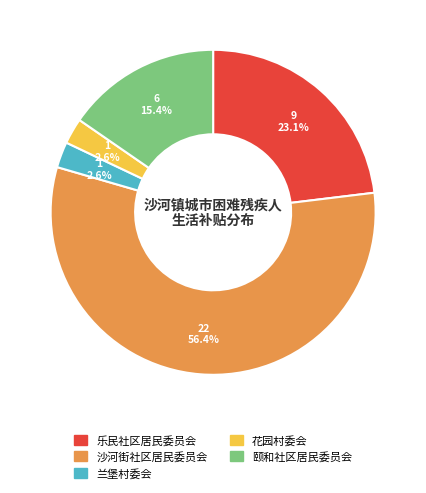

What portion of the pie excludes 乐民社区居民委员会?

76.9%